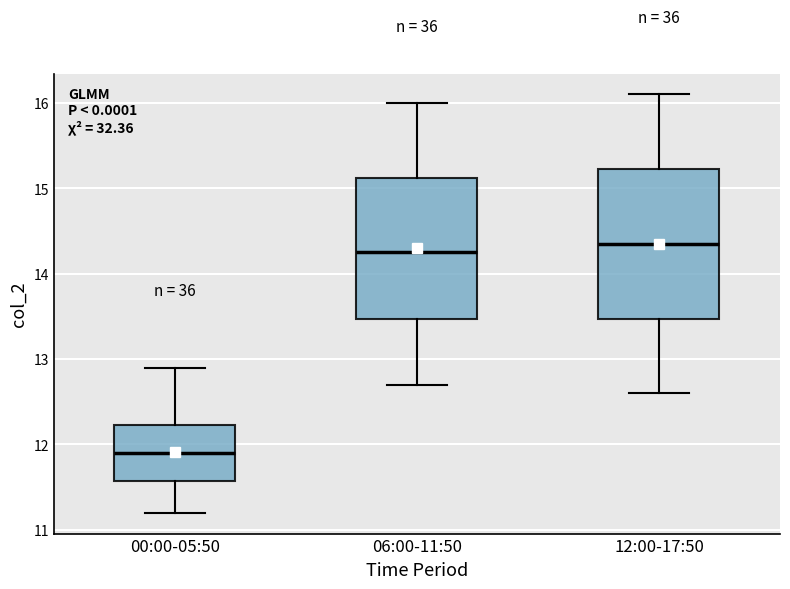

Reading left to right, transcribe this box plot: for each box, give where its median line is, the range the box spans, and where its two whiskers end, as read against the y-axis. The values are not printed on the chart, so give them approximately, as read against the axis.

00:00-05:50: median 11.9, box 11.6 to 12.2, whiskers 11.2 to 12.9
06:00-11:50: median 14.3, box 13.5 to 15.1, whiskers 12.7 to 16.0
12:00-17:50: median 14.4, box 13.5 to 15.2, whiskers 12.6 to 16.1